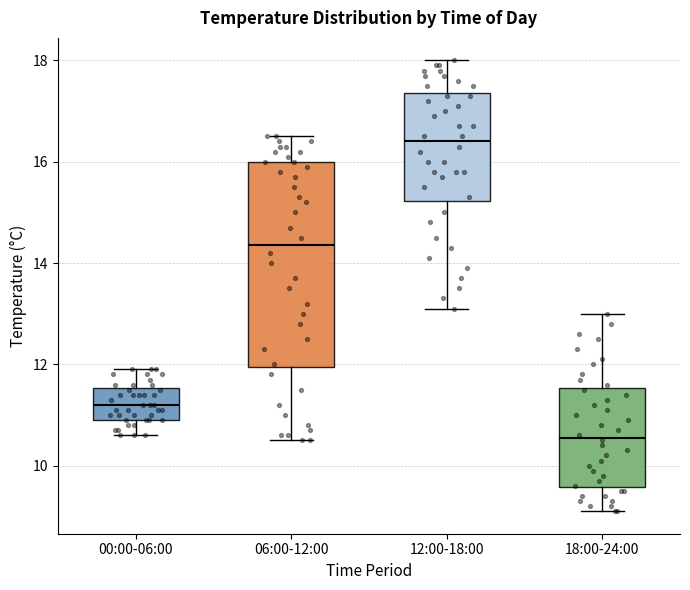

Which box is the tallest, from its lower edge to its upper edge?

06:00-12:00